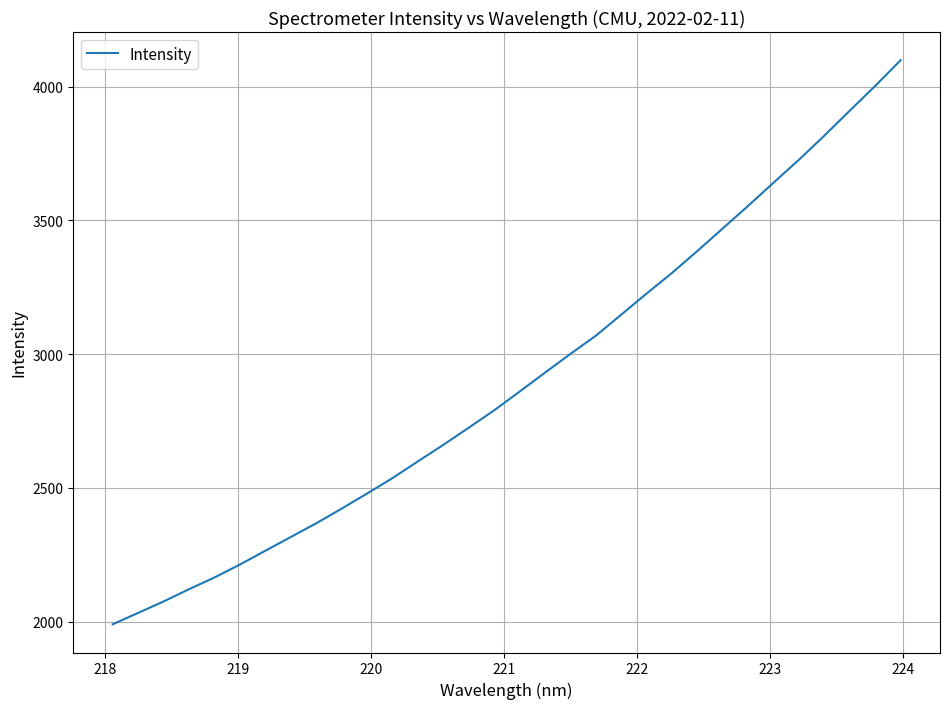

What is the difference between the maximum and minimum values?

2109.1